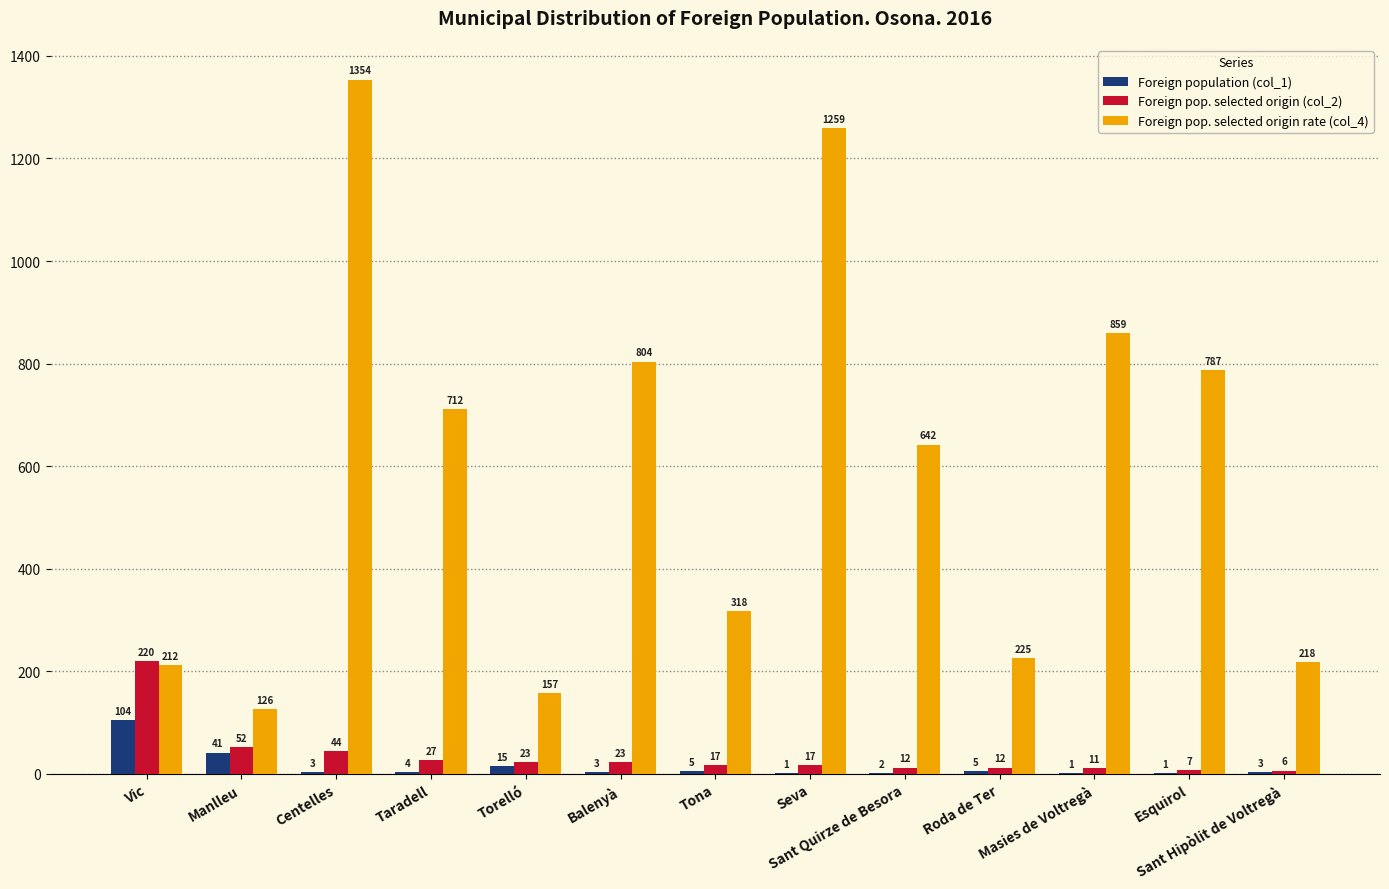

Which series has the largest total across all categories?

Foreign pop. selected origin rate (col_4)